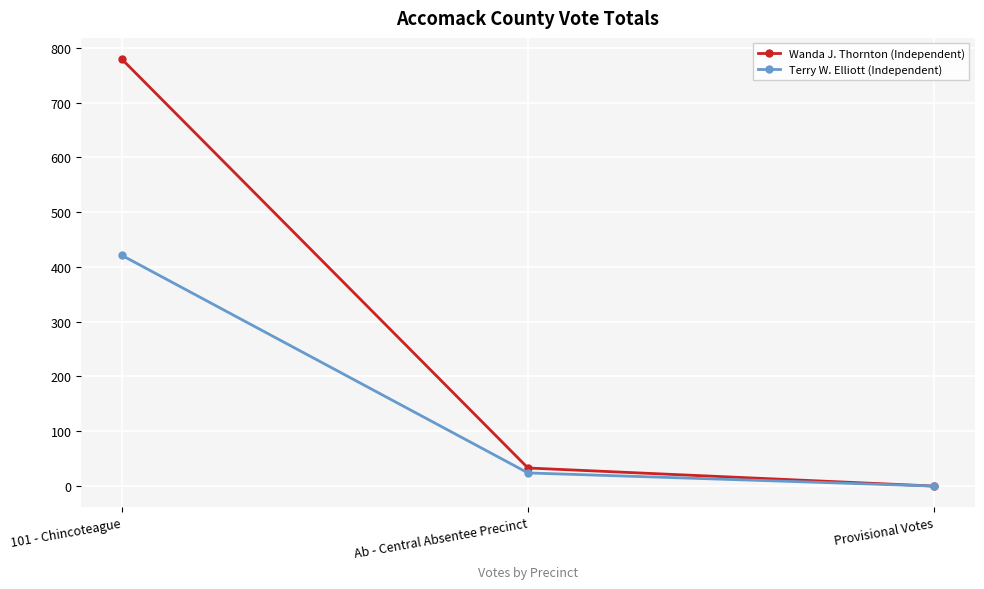

What is the sum of all Wanda J. Thornton (Independent) values?

812